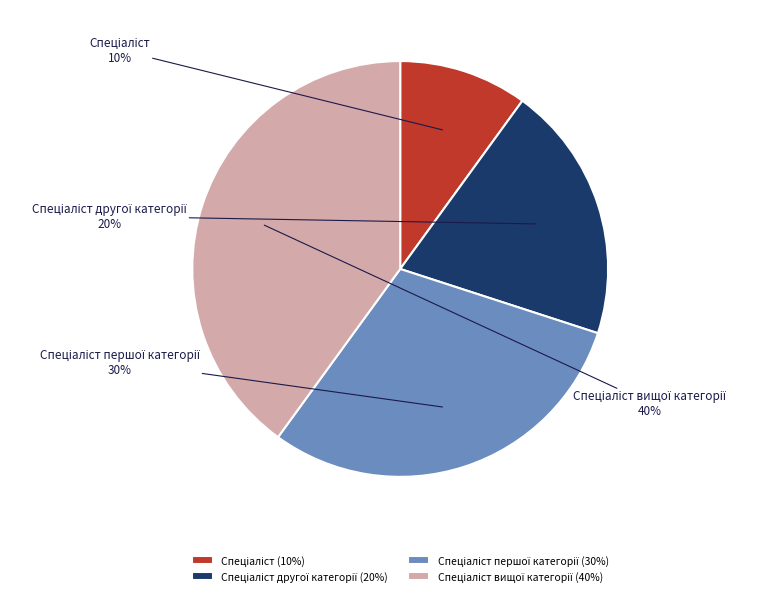

To the nearest percent, what is the difference between the largest and smallest slice percentages?

30%